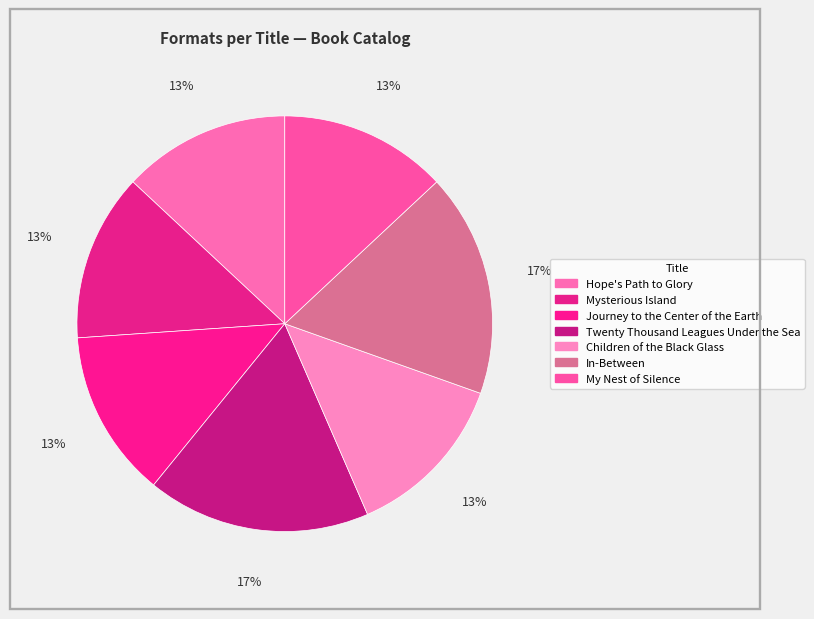

Is there any slice that represents more than half of the pie?

No